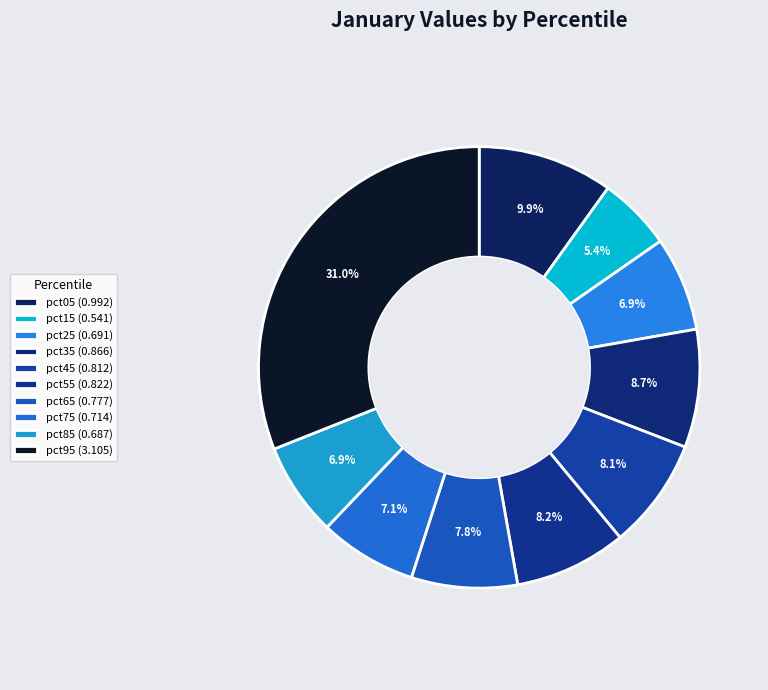

Which has a higher value, pct65 or pct95?

pct95